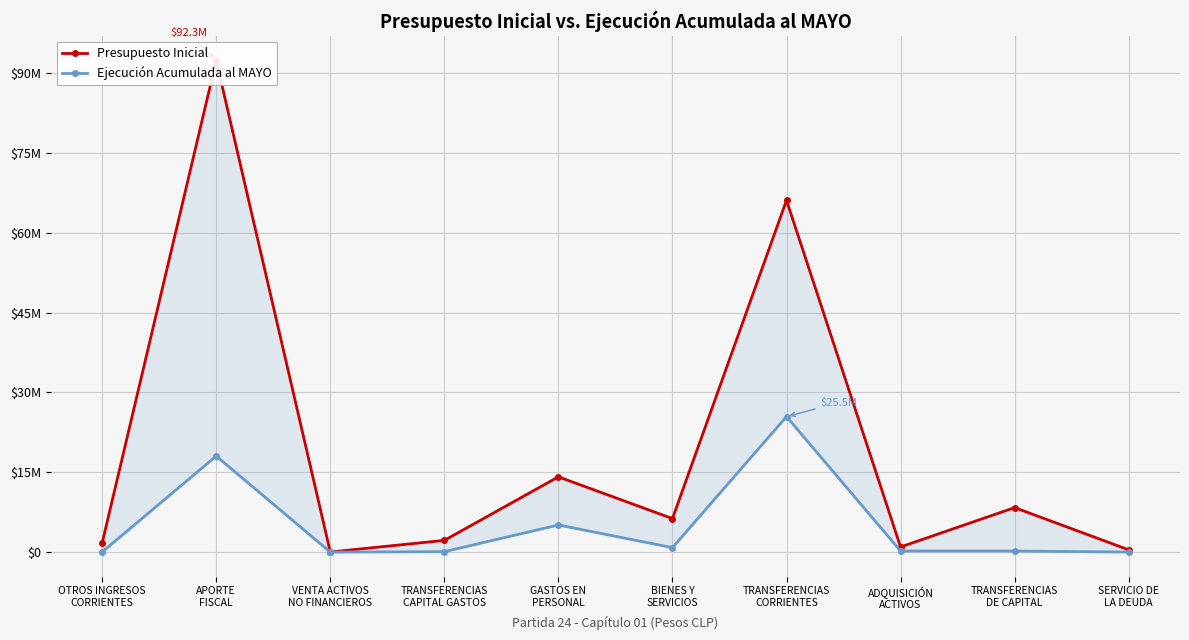

How many lines are shown in the chart?

2